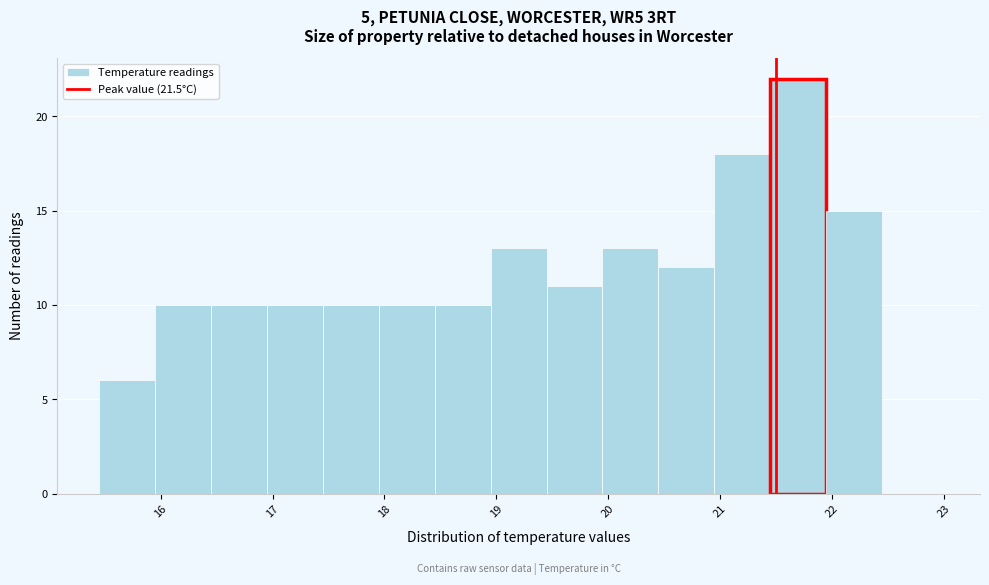

How tall is the bar that spans 18.95 to 19.45 on the x-axis? Neither the bar edges nor the heights are printed on the chart, so give them approximately, as read against the axes.

13